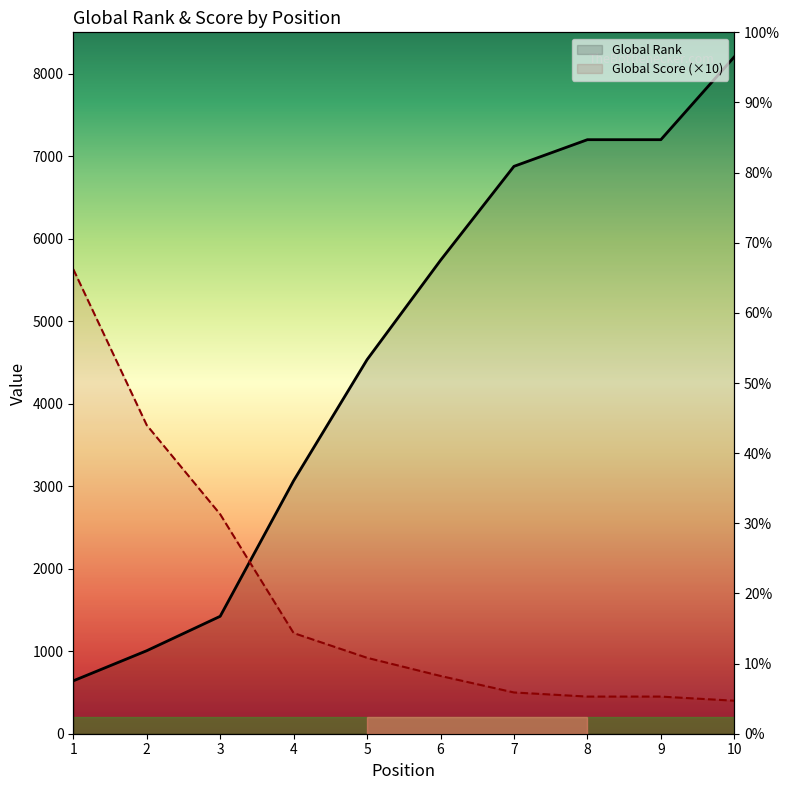

True or false: Global Score (×10) has a value of 408 at 4.

False